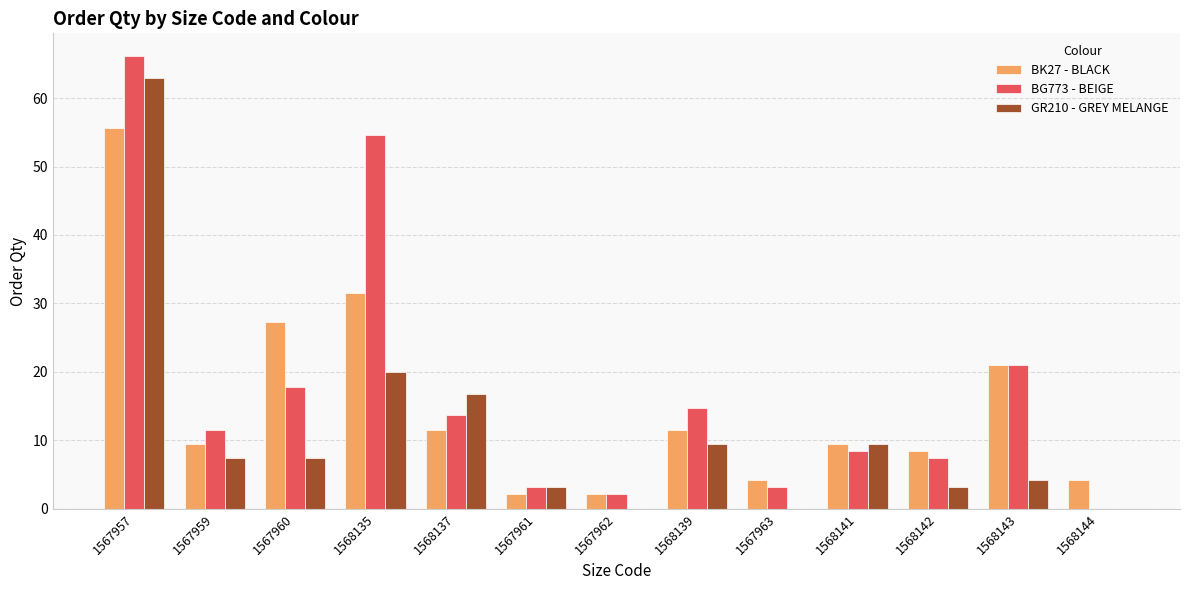

The GR210 - GREY MELANGE series shows 24.7 at 1568137. True or false?

False